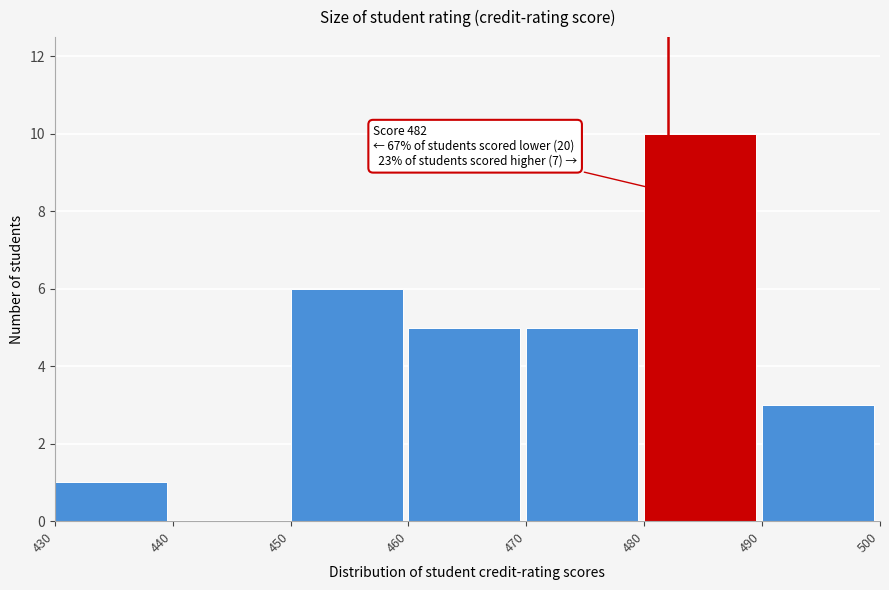

Which range on the x-axis has the tallest bar?

480 to 490